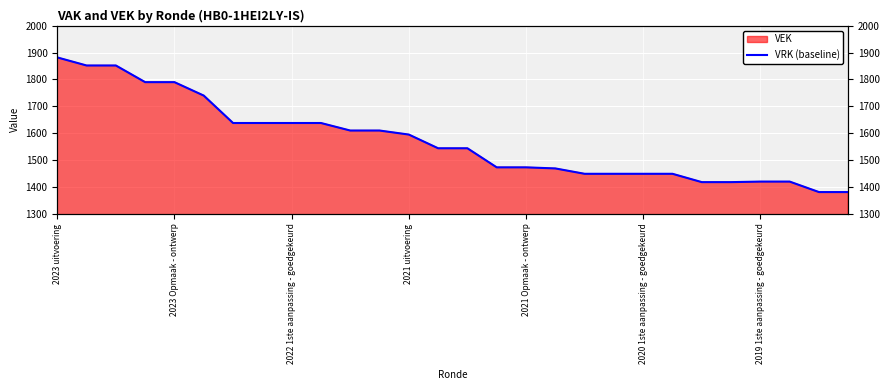

Reading left to right, extract all data points from this chart.

1882	1852	1852	1790	1790	1740	1638	1638	1638	1638	1610	1610	1595	1544	1544	1473	1473	1469	1449	1449	1449	1449	1418	1418	1420	1420	1381	1381